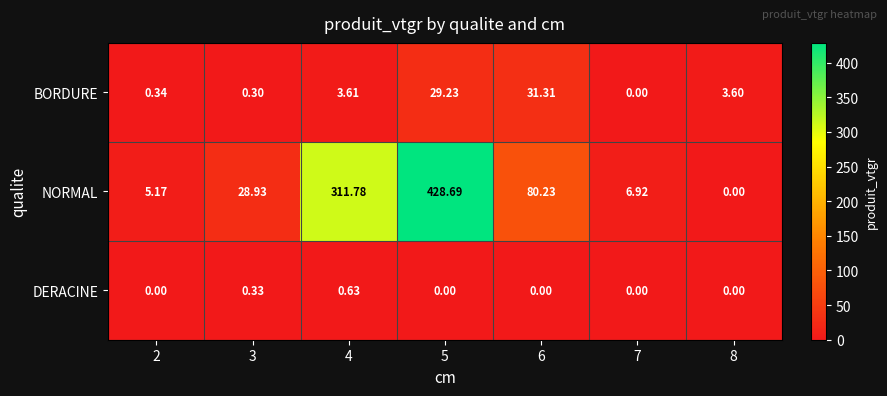

Is the value of DERACINE at 7 greater than the value of NORMAL at 2?

No